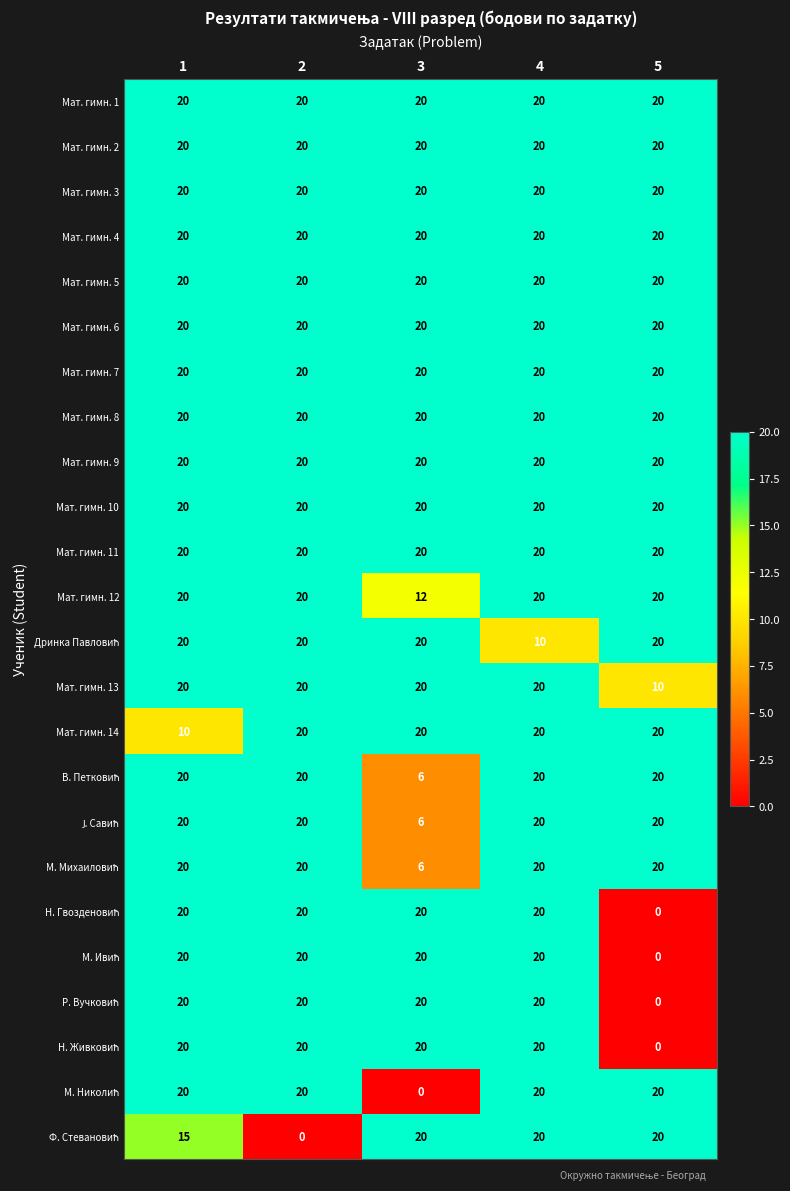

At which category is the sum across all series the highest?

4